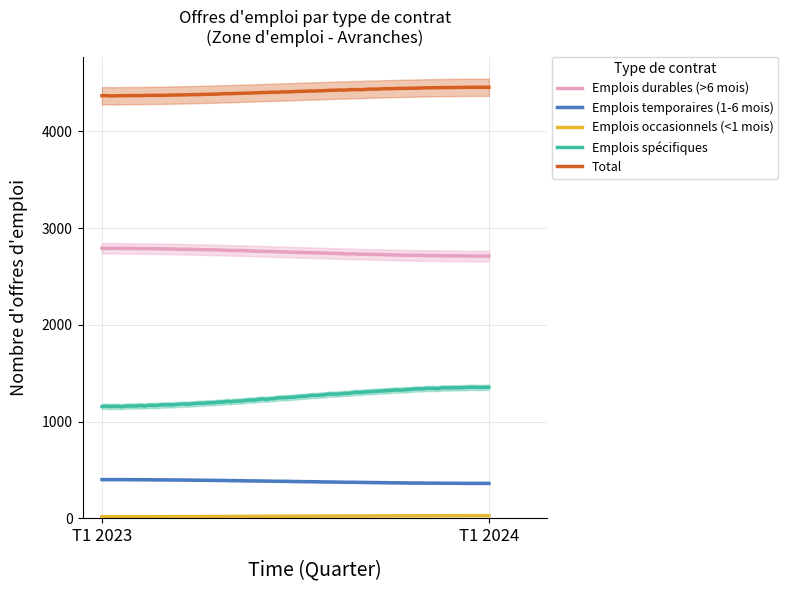

Reading left to right, list all the values displayed in this chart.

Emplois durables (>6 mois): T1 2023=2790	T1 2024=2710
Emplois temporaires (1-6 mois): T1 2023=401	T1 2024=362
Emplois occasionnels (<1 mois): T1 2023=18	T1 2024=28
Emplois spécifiques: T1 2023=1157	T1 2024=1354
Total: T1 2023=4366	T1 2024=4454